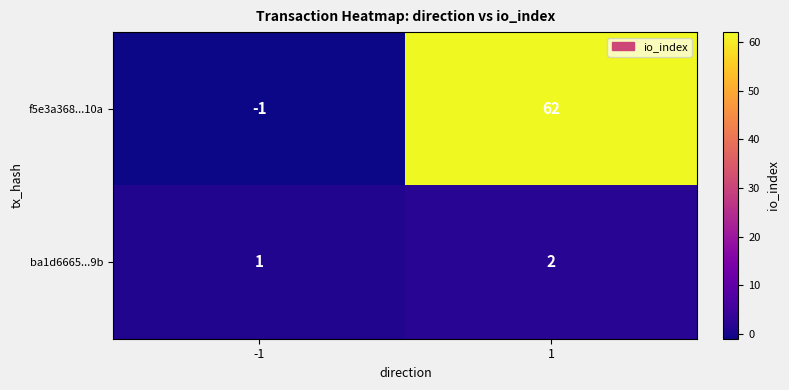

Which series changed the most between -1 and 1?

f5e3a368...10a